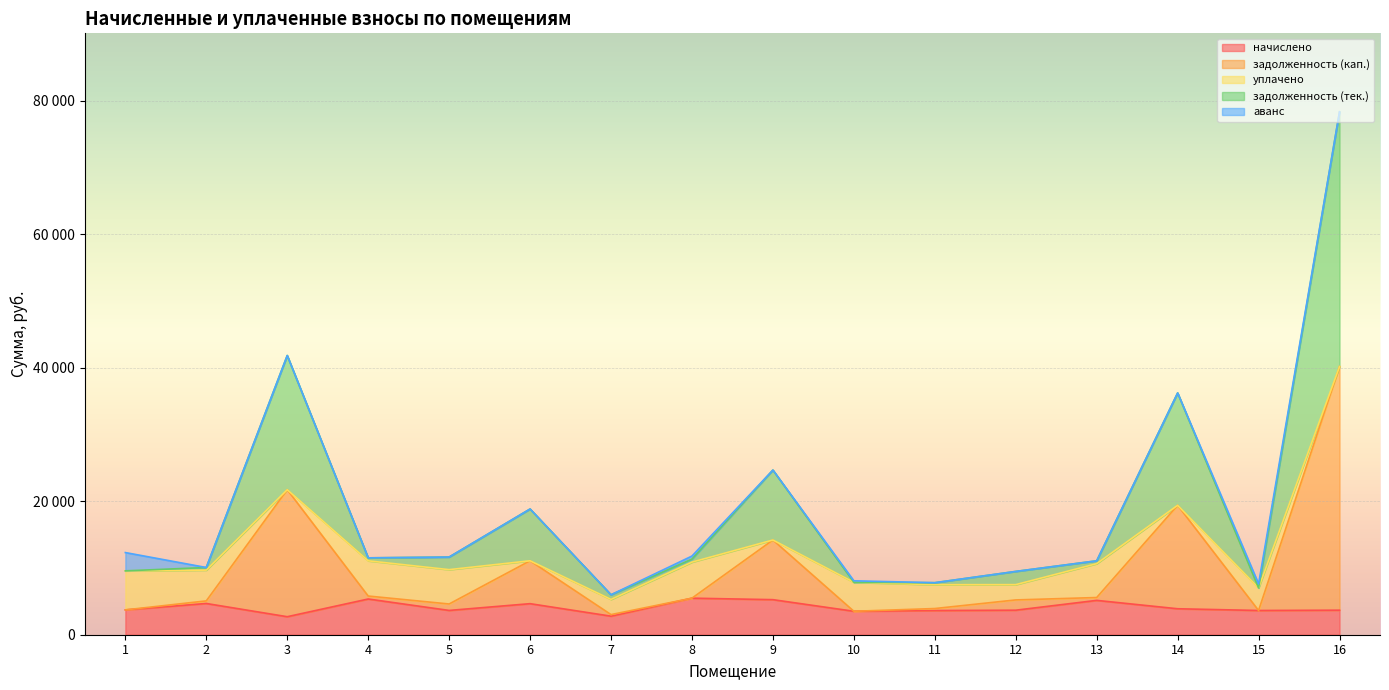

What is the average value of the начислено series?

4087.6